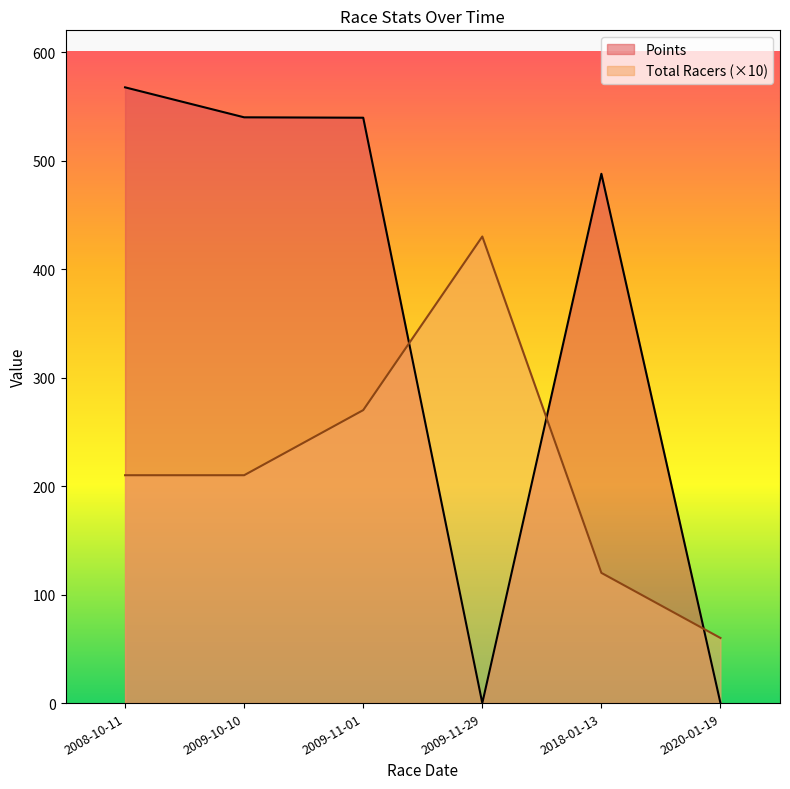

Read the Total Racers value at 2018-01-13.

120.0